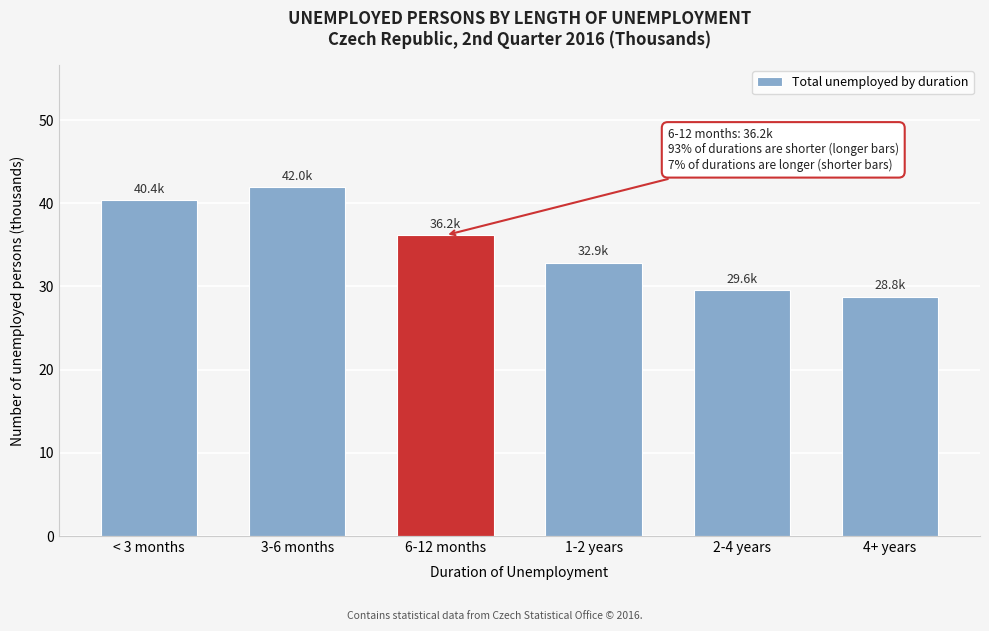

Reading left to right, list all the values displayed in this chart.

< 3 months=40.4	3-6 months=42.0	6-12 months=36.2	1-2 years=32.9	2-4 years=29.6	4+ years=28.8